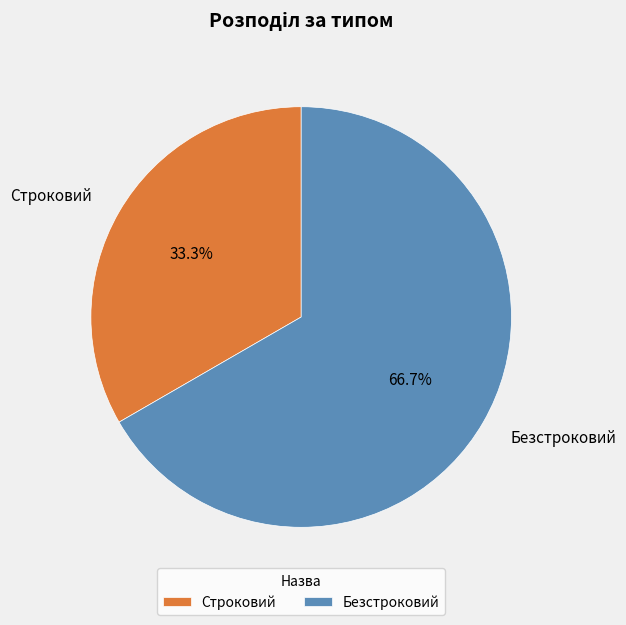

What is the largest slice in the pie chart?

Безстроковий